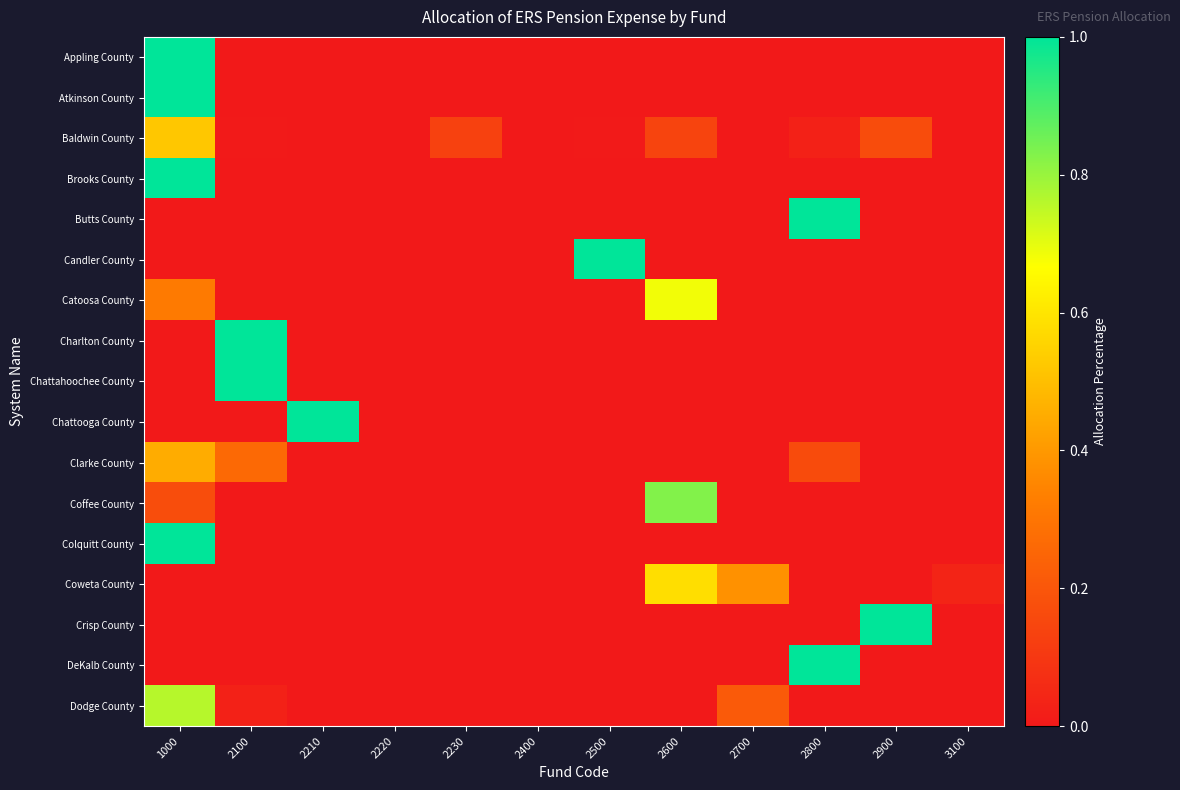

Which has a higher value, 2400 or 2600?

2400